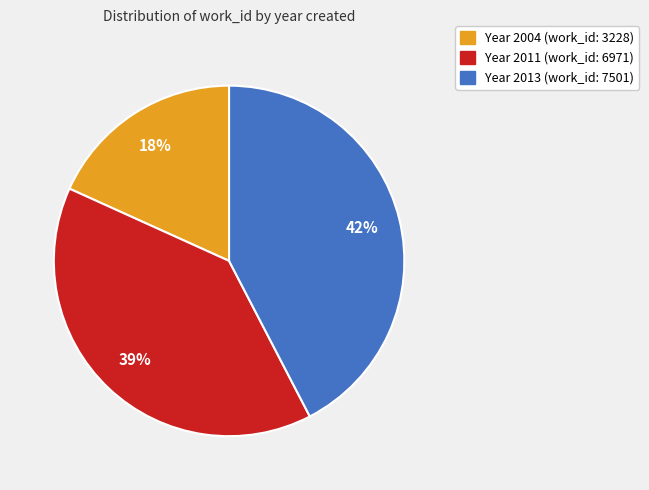

To the nearest percent, what is the average slice percentage?

33%